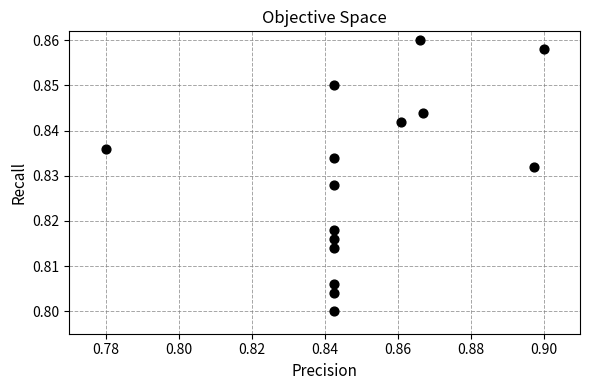

How many data points are displayed?

15